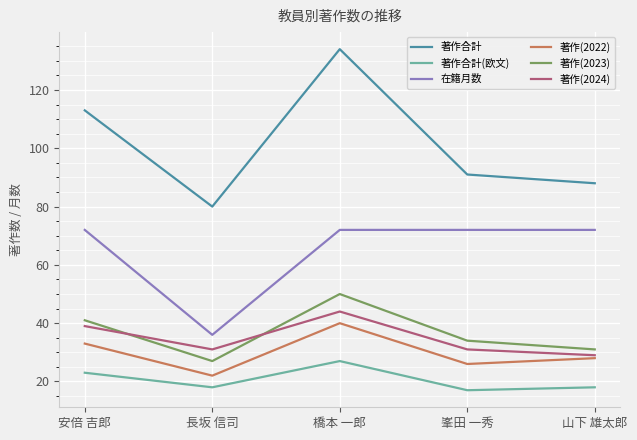

Reading left to right, what are all the values shown in this chart?

著作合計: 113	80	134	91	88
著作合計(欧文): 23	18	27	17	18
在籍月数: 72	36	72	72	72
著作(2022): 33	22	40	26	28
著作(2023): 41	27	50	34	31
著作(2024): 39	31	44	31	29